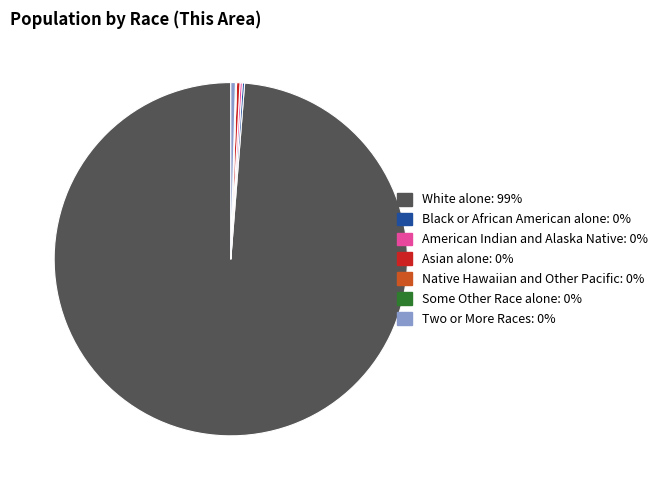

Which category has the biggest portion of the pie?

White alone